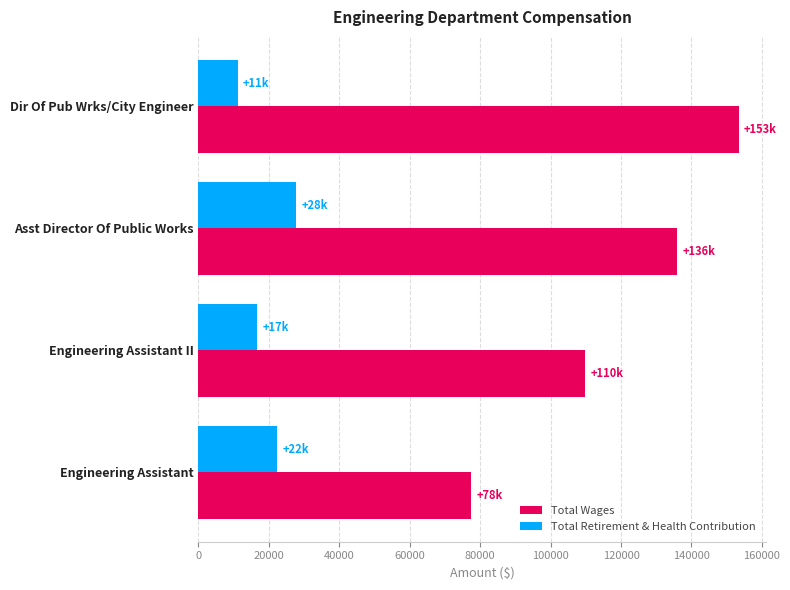

Where is Total Retirement & Health Contribution nearest to the value 19444?

Engineering Assistant II